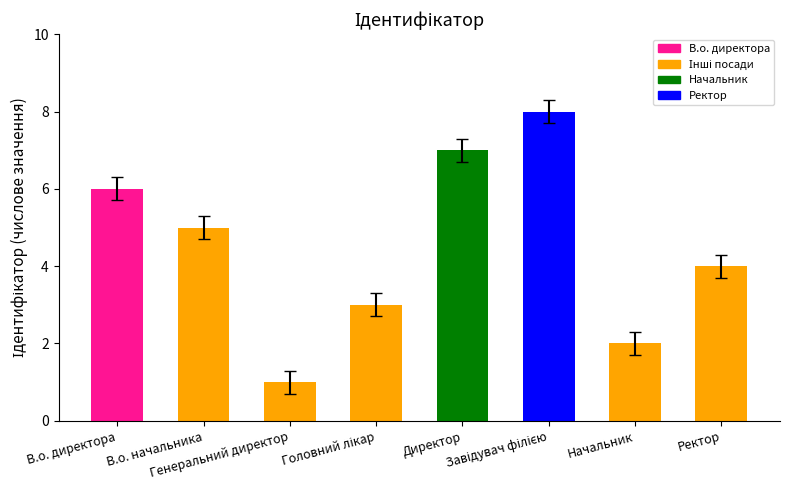

What is the maximum value shown in the chart?

8